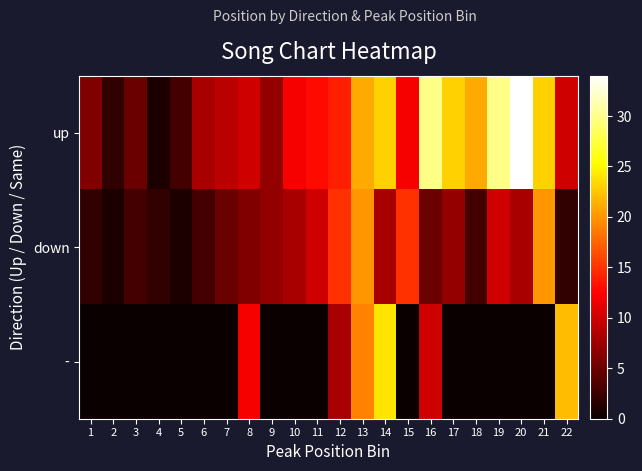

Between 12 and 19, which is larger?

19